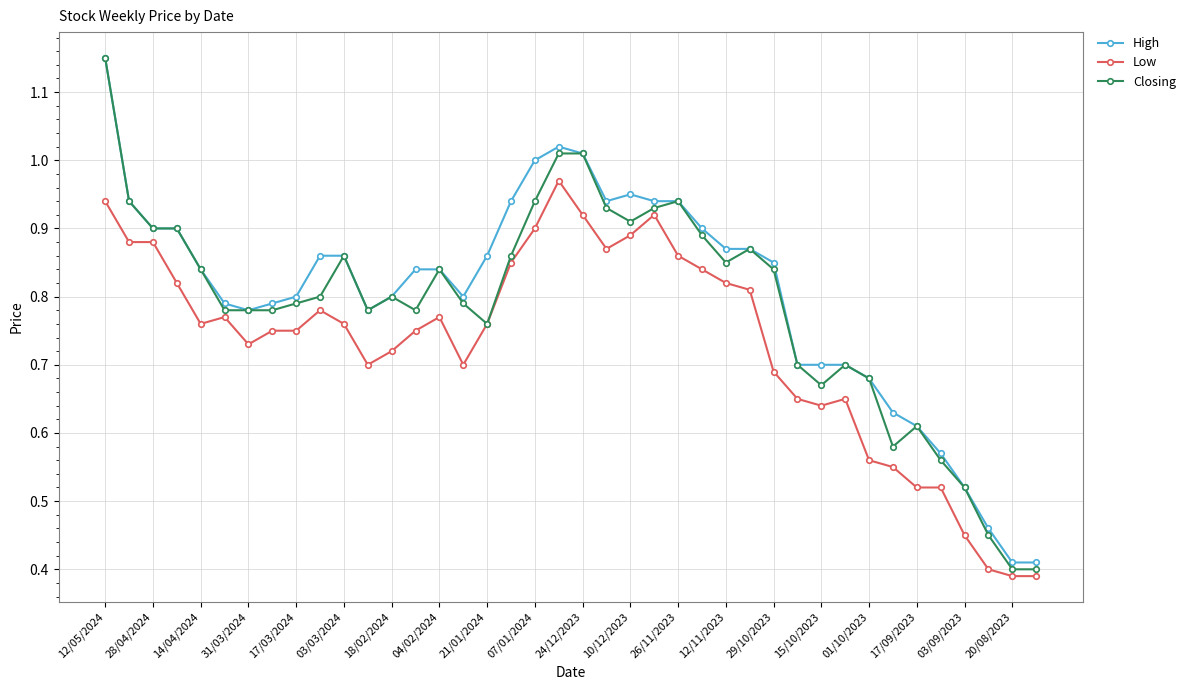

True or false: Low has more than 1 interior local peaks.

True